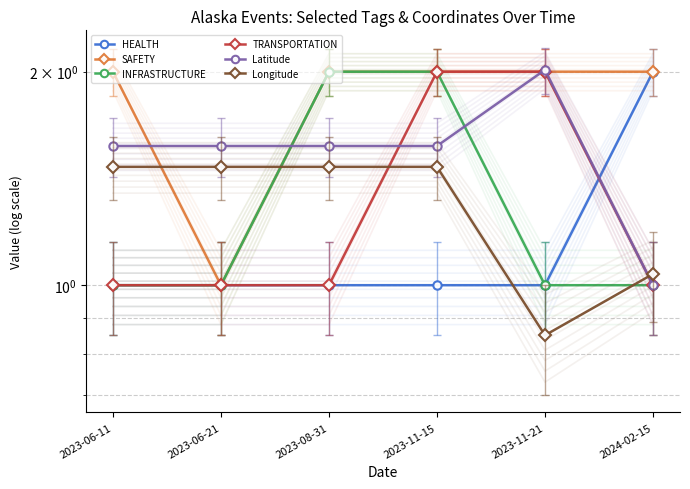

What is the sum of all TRANSPORTATION values?

8.0